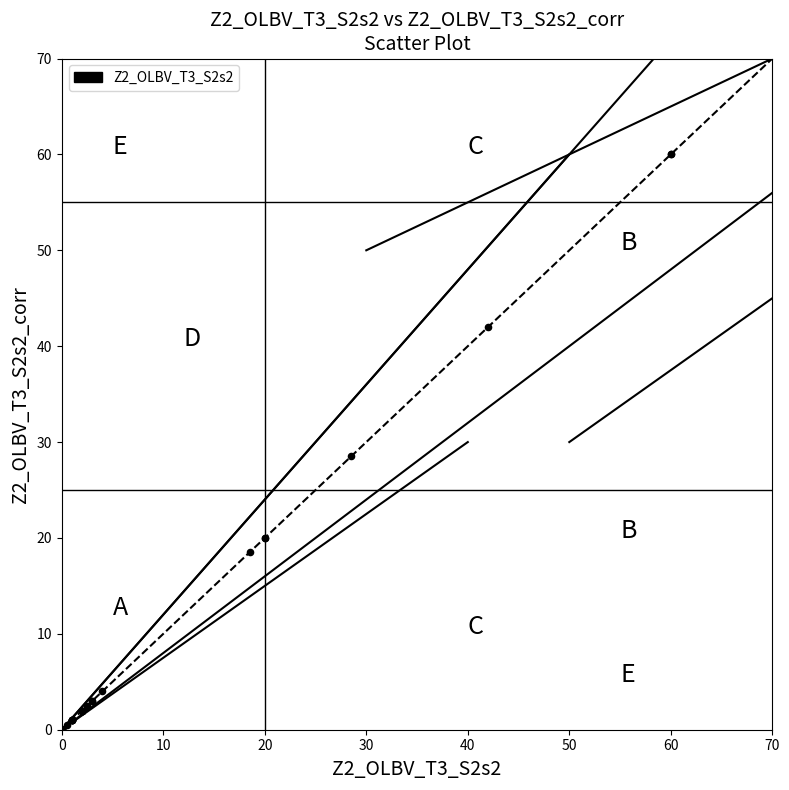

What Y value in the scatter plot is closest to 30?

28.5